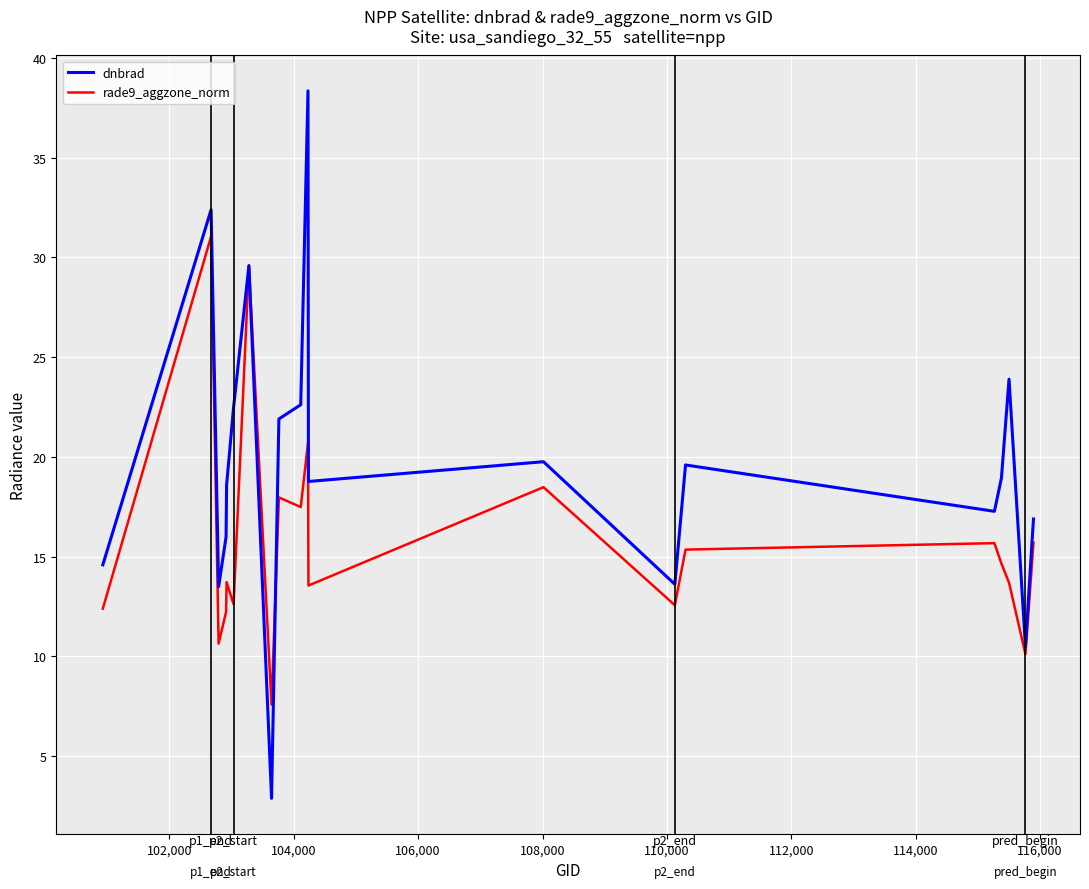

What is the sum of all dnbrad values?

392.1